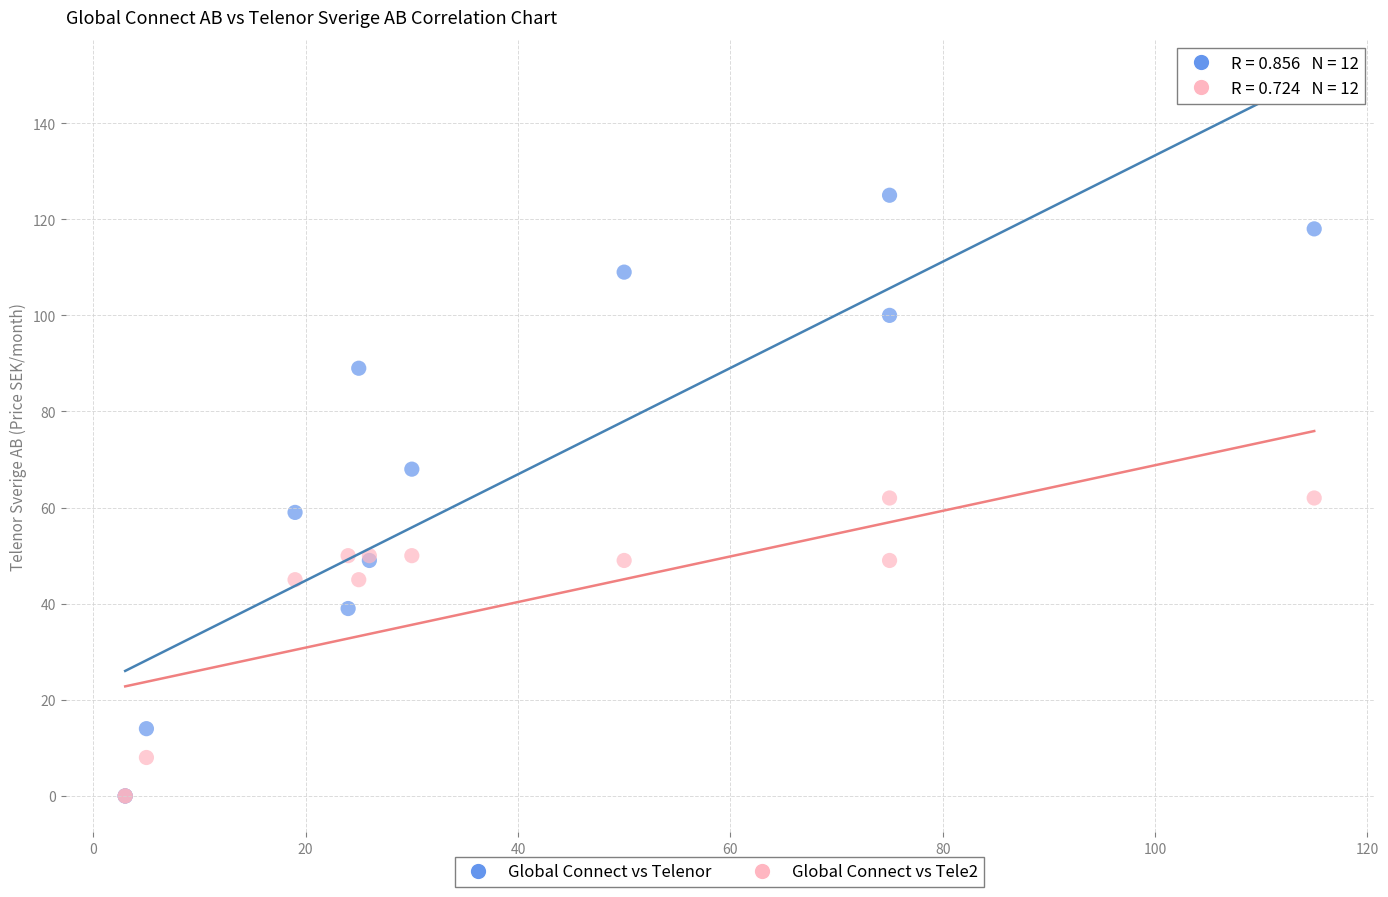

Which series contains the highest Y value?

Global Connect vs Telenor